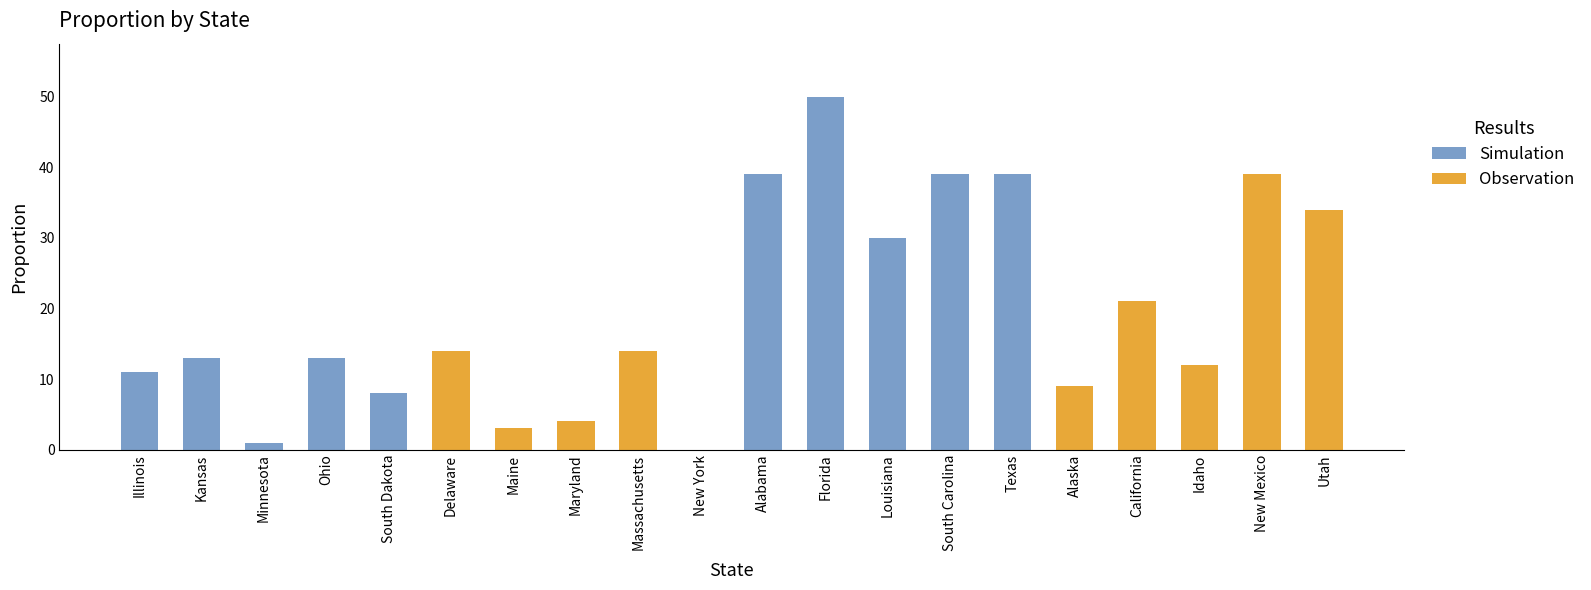

How many positive values are there?

19